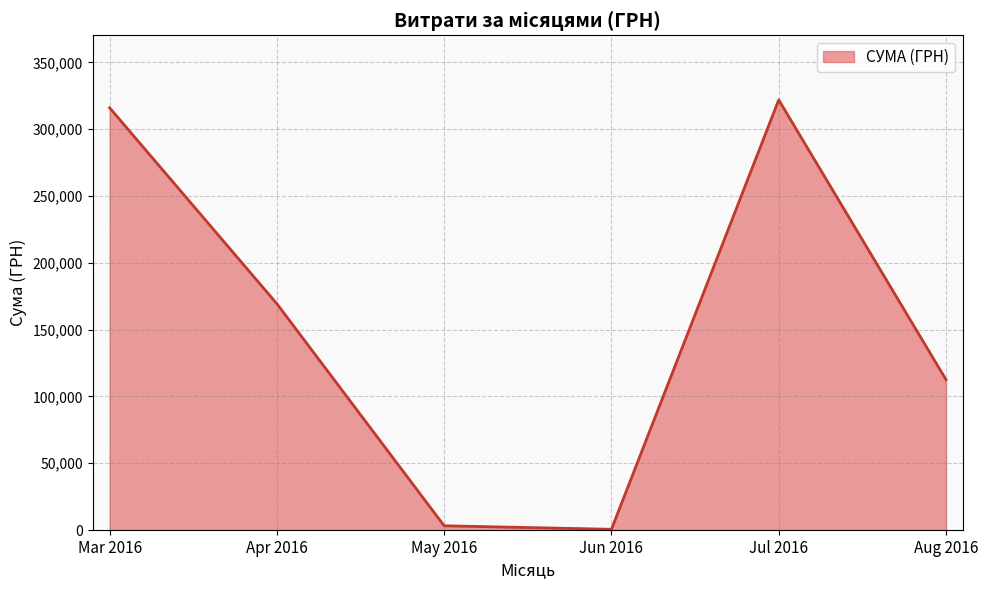

Where is the data nearest to the value 161294?

Apr 2016